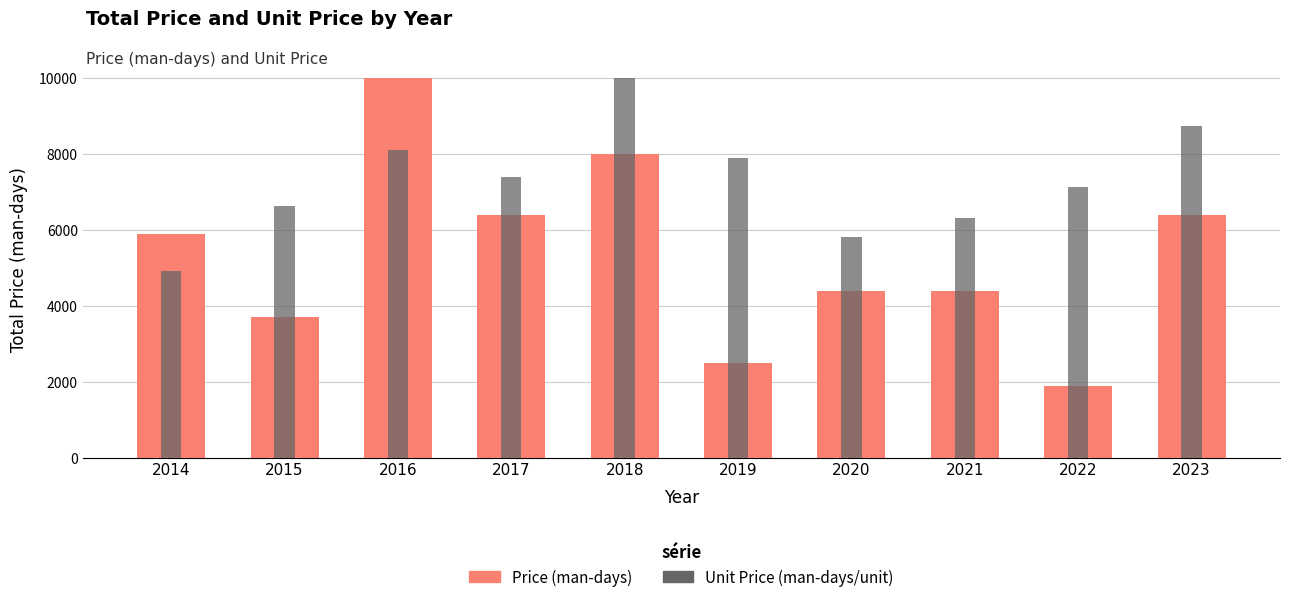

How many data points does each series have?

10